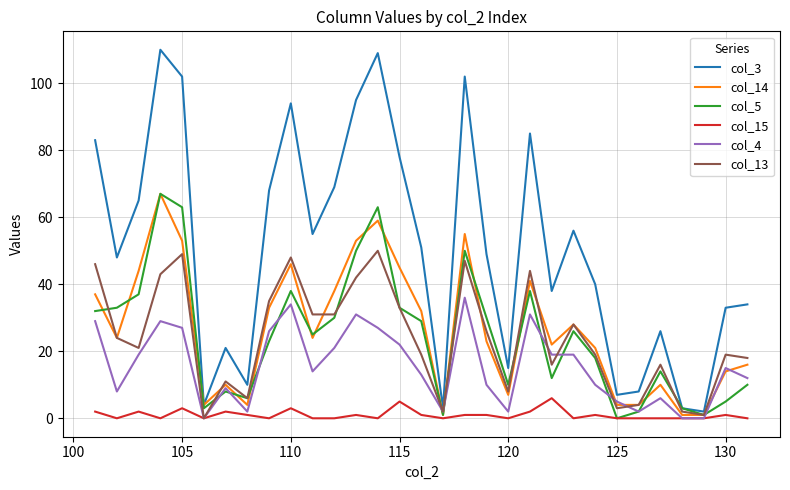

After their last crossing, which series has the higher values: col_4 or col_13?

col_13